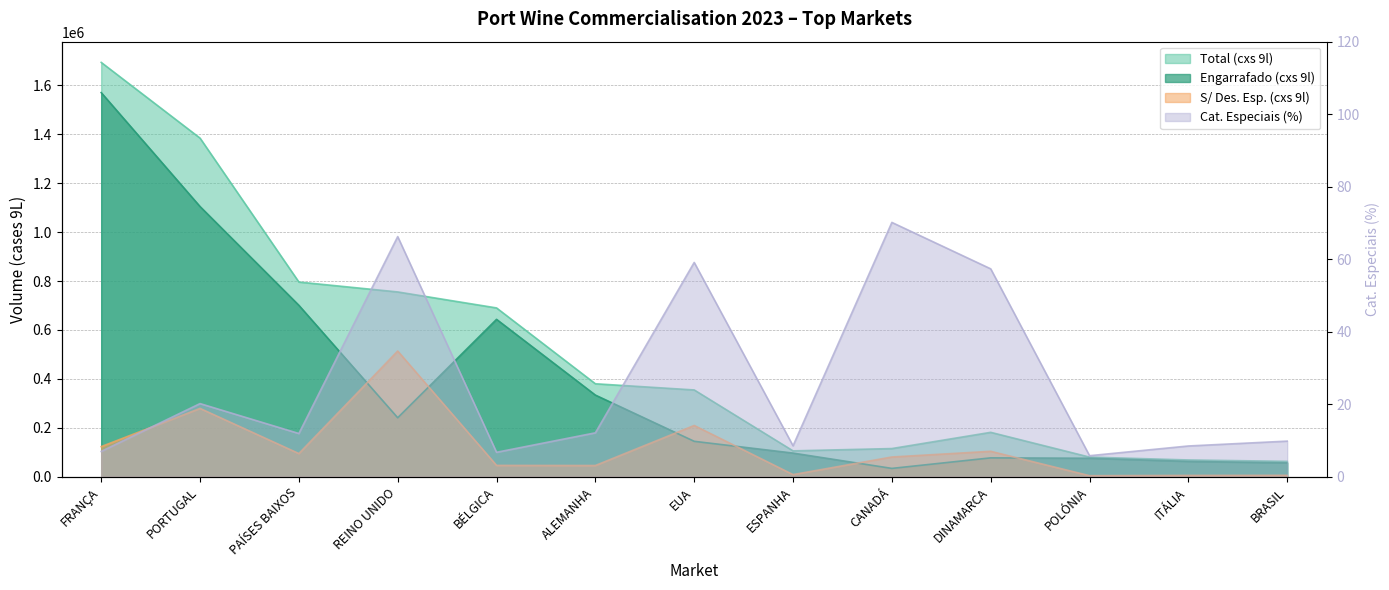

At which label is Total (cxs 9l) closest to 878277?

PAÍSES BAIXOS